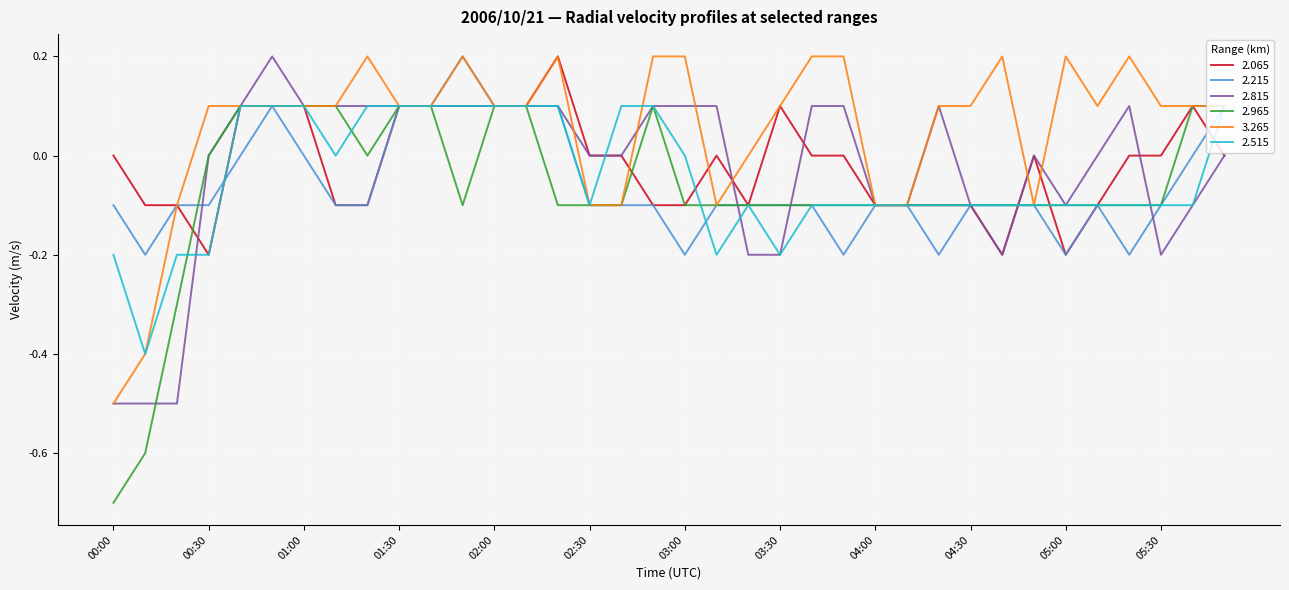

What is the lowest value of the 3.265 series?

-0.5